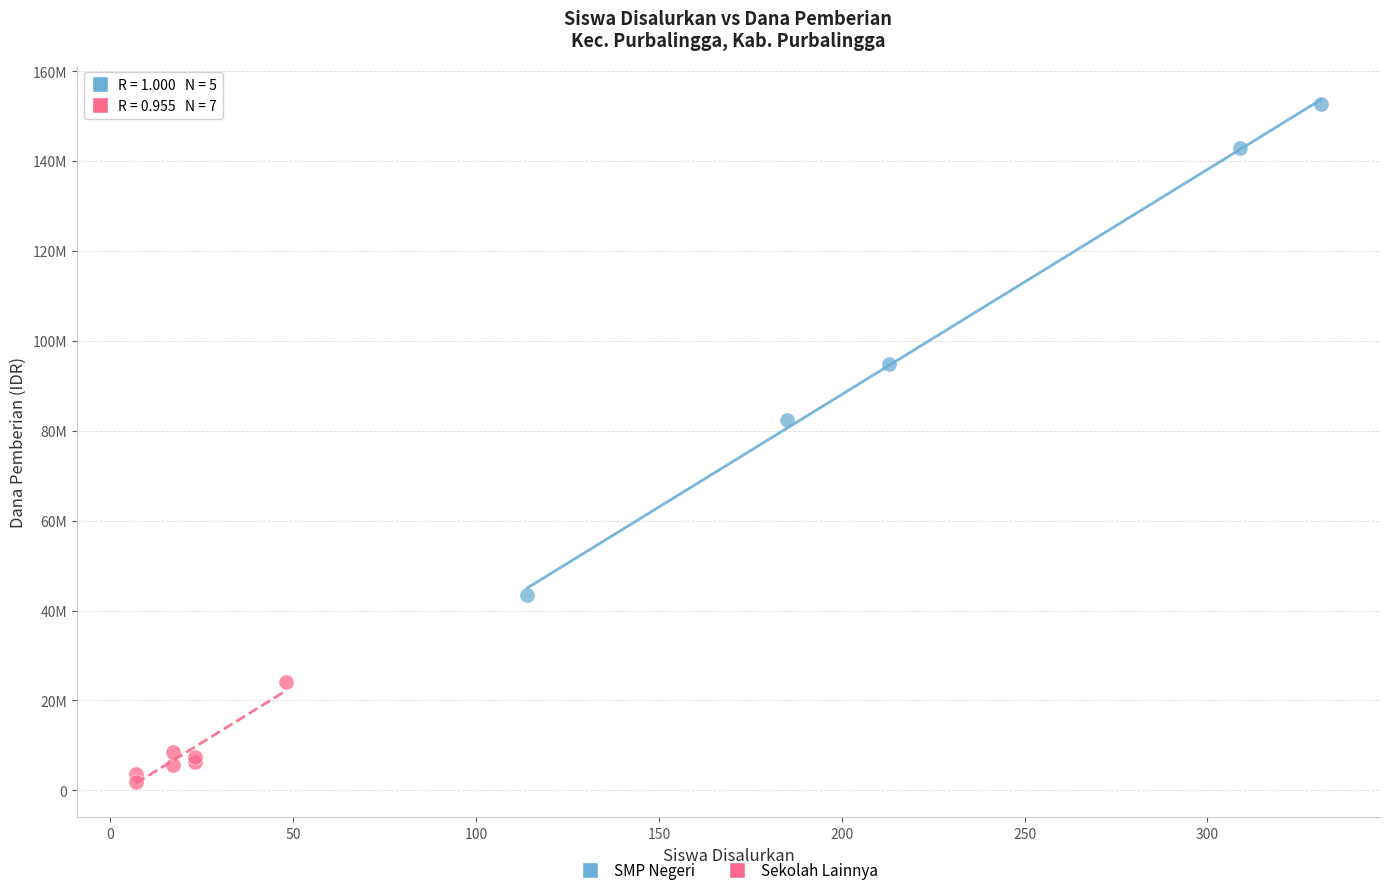

What are all the series names shown in the legend?

SMP Negeri, Sekolah Lainnya